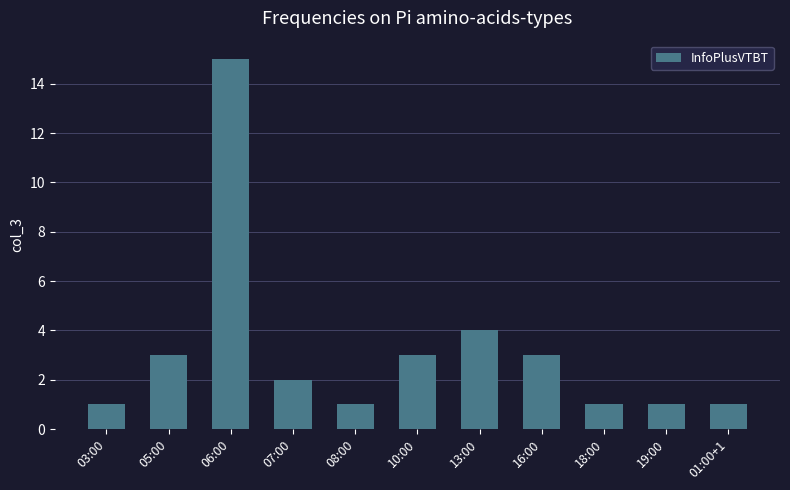

Reading left to right, extract all data points from this chart.

03:00=1	05:00=3	06:00=15	07:00=2	08:00=1	10:00=3	13:00=4	16:00=3	18:00=1	19:00=1	01:00+1=1